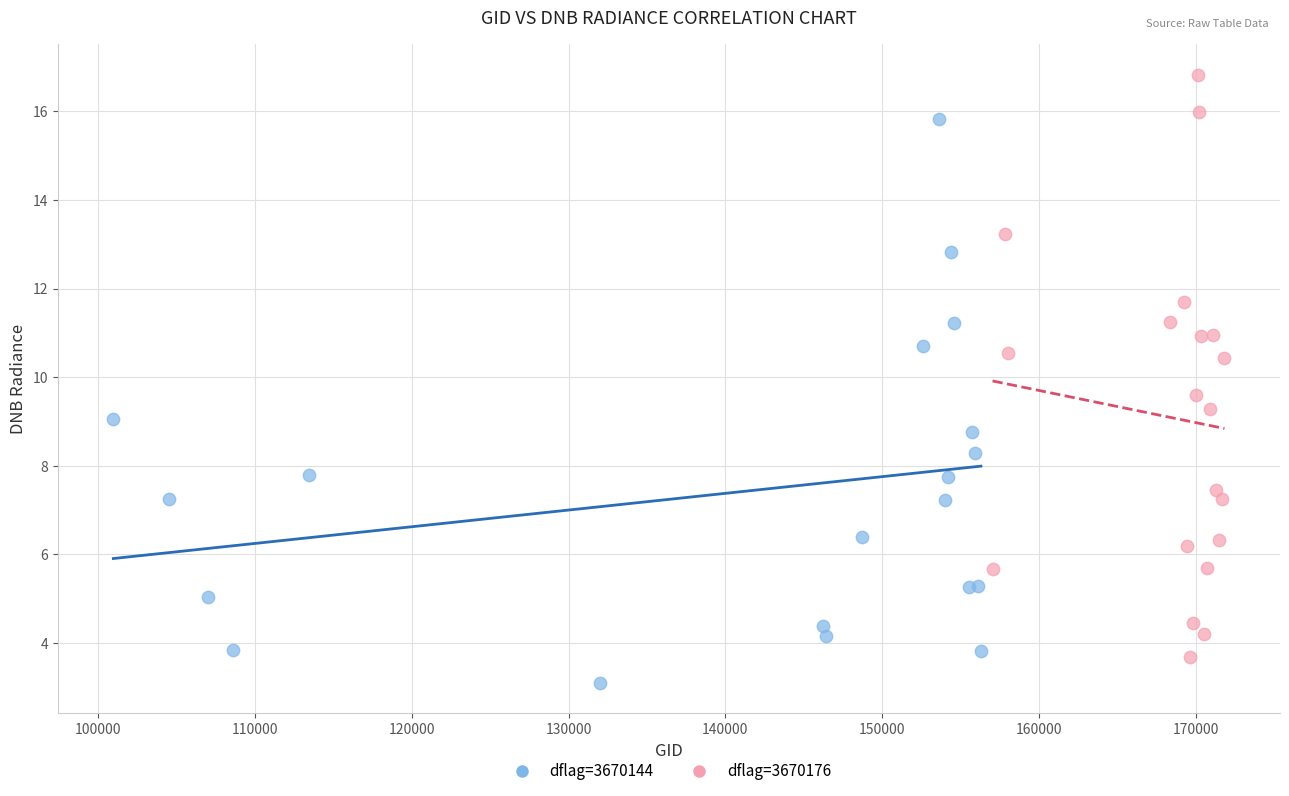

What are all the series names shown in the legend?

dflag=3670144, dflag=3670176